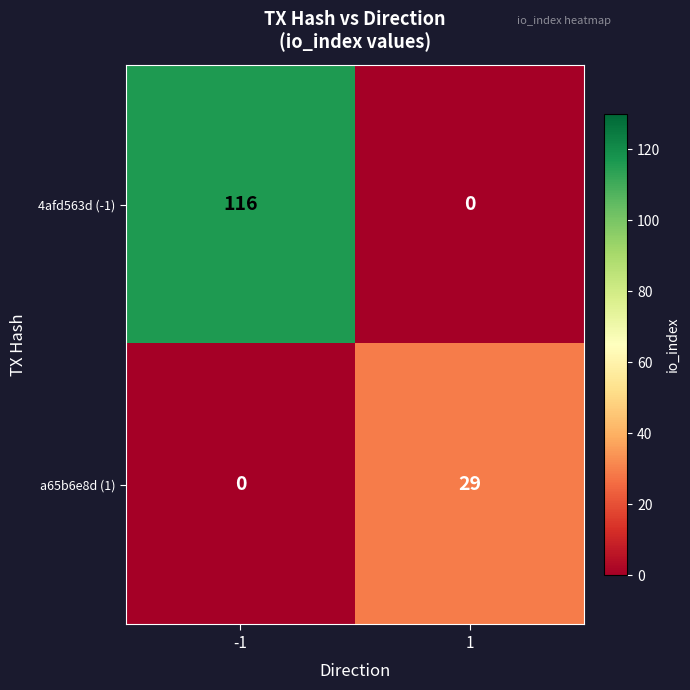

What is the sum of the 4afd563d (-1) values at -1 and 1?

116